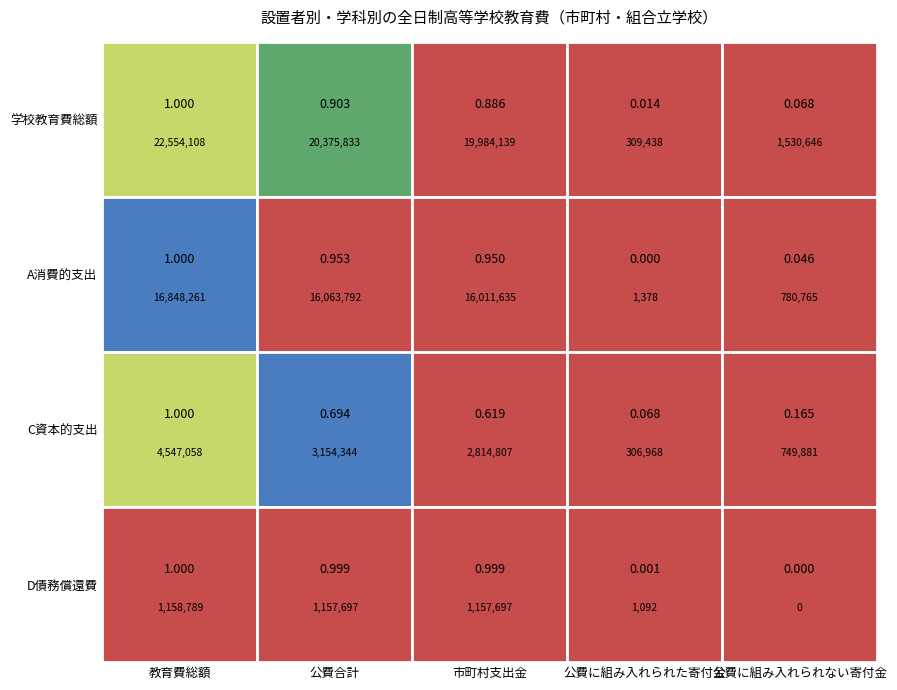

How many positive values does the D債務償還費 series have?

4